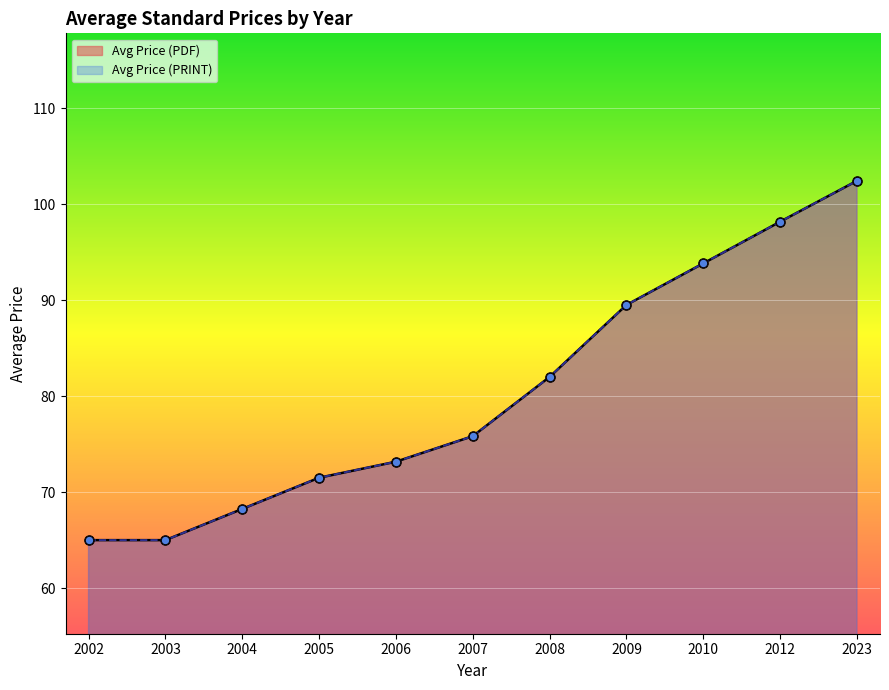

Which series reaches the maximum Y coordinate?

Avg Price (PDF)